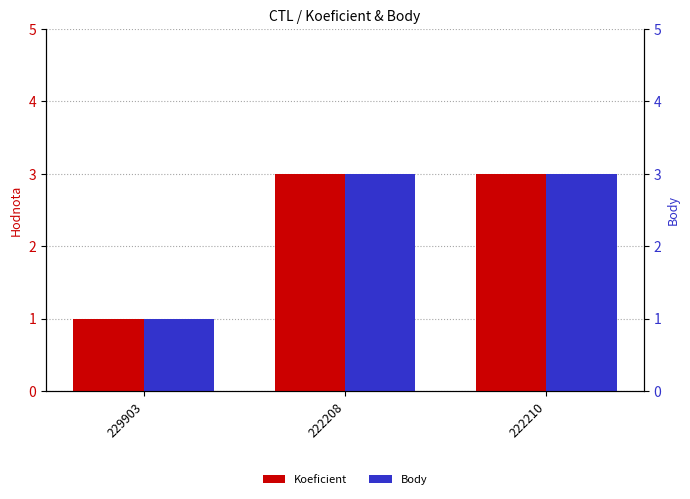

Reading left to right, transcribe all the data shown in this chart.

Koeficient: 1	3	3
Body: 1	3	3